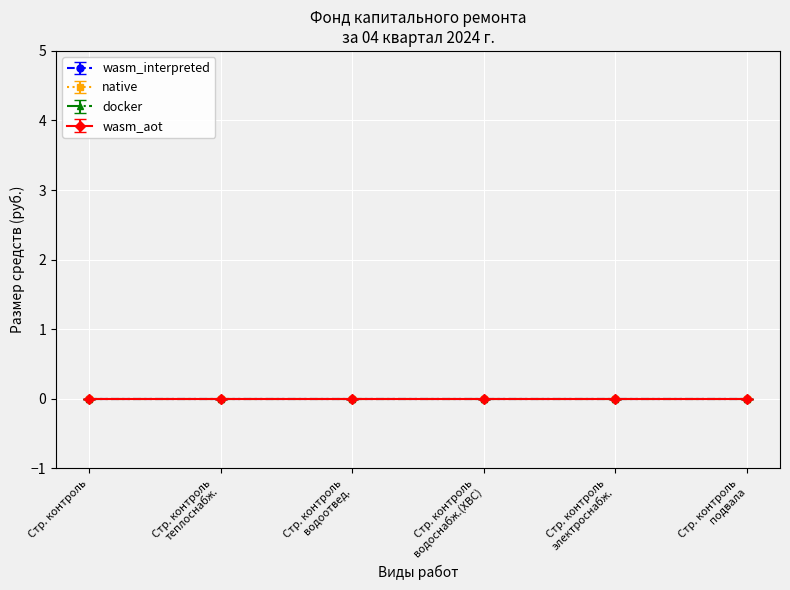

True or false: docker has a value of 0 at Строительный контроль водоотведения.

True